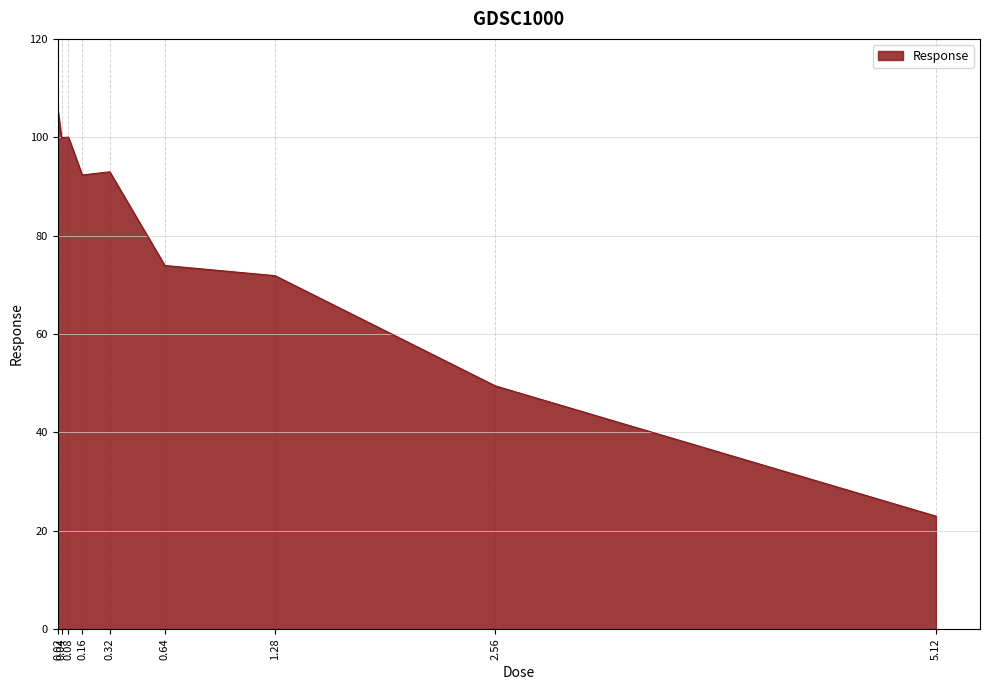

Which has a higher value, 0.02 or 1.28?

0.02